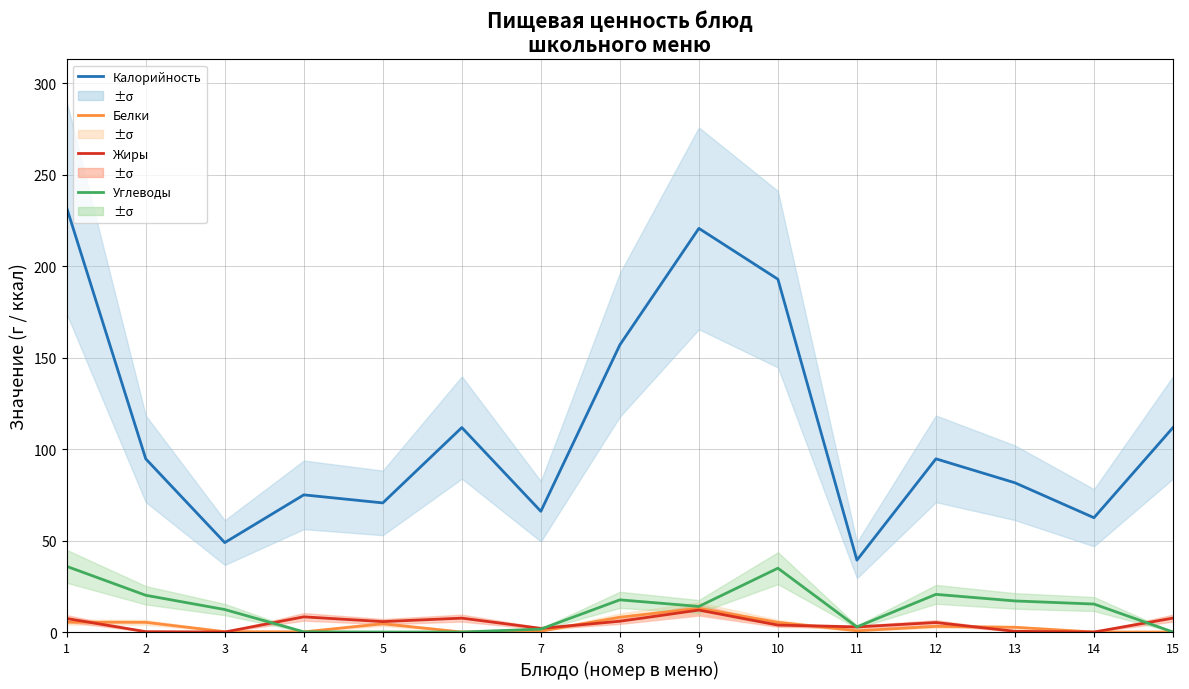

True or false: Углеводы and Белки cross at least once.

False